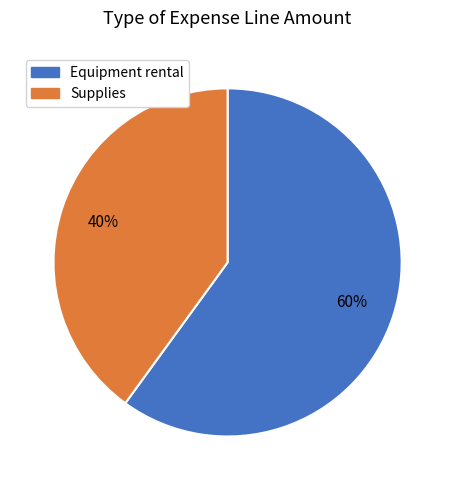

How many segments does this pie chart have?

2